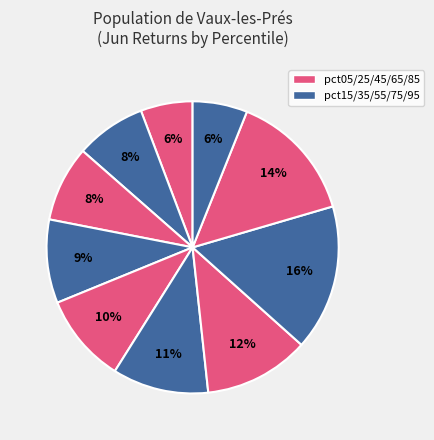

Does any single category account for the majority?

No